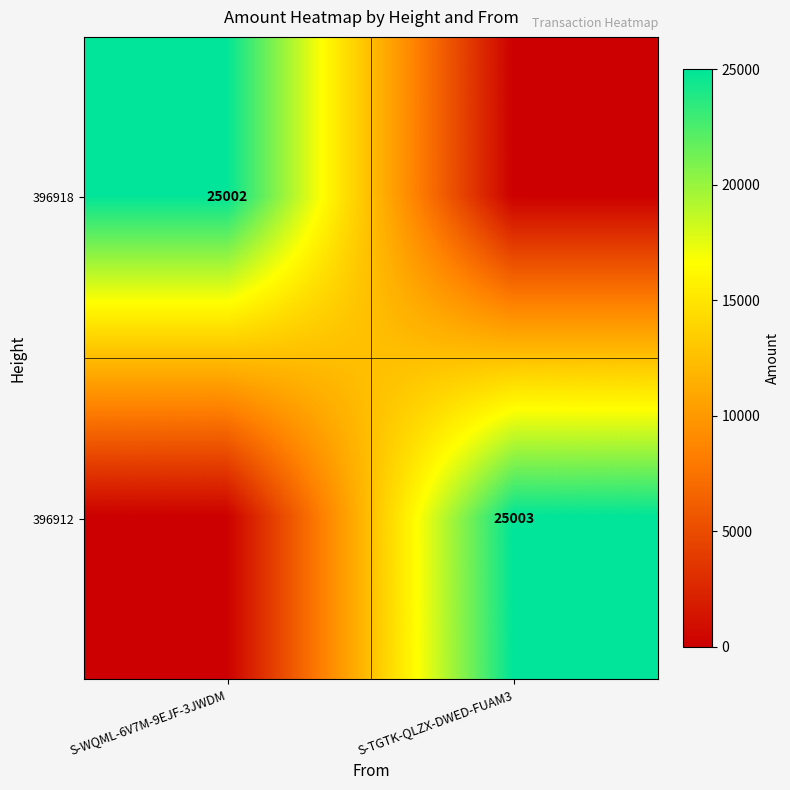

True or false: 396912 has a value of 12489 at S-TGTK-QLZX-DWED-FUAM3.

False